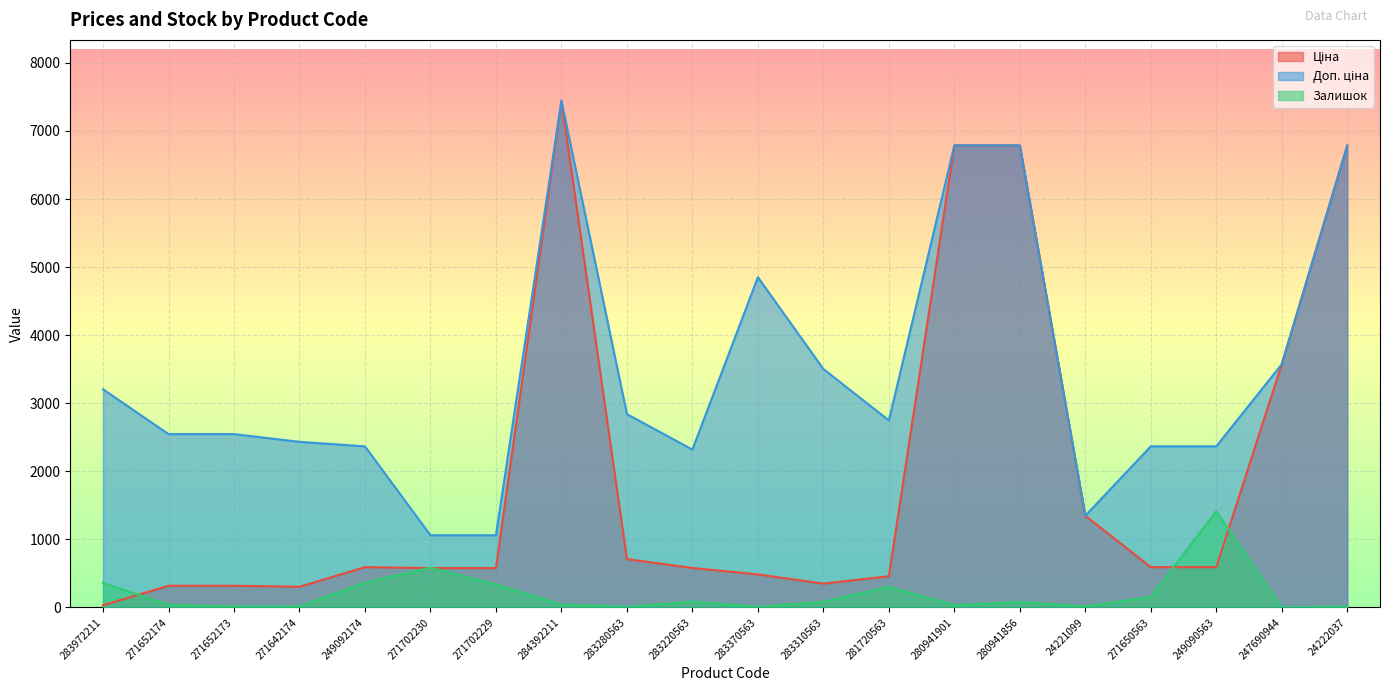

How many intersections are there between Залишок and Ціна?

5